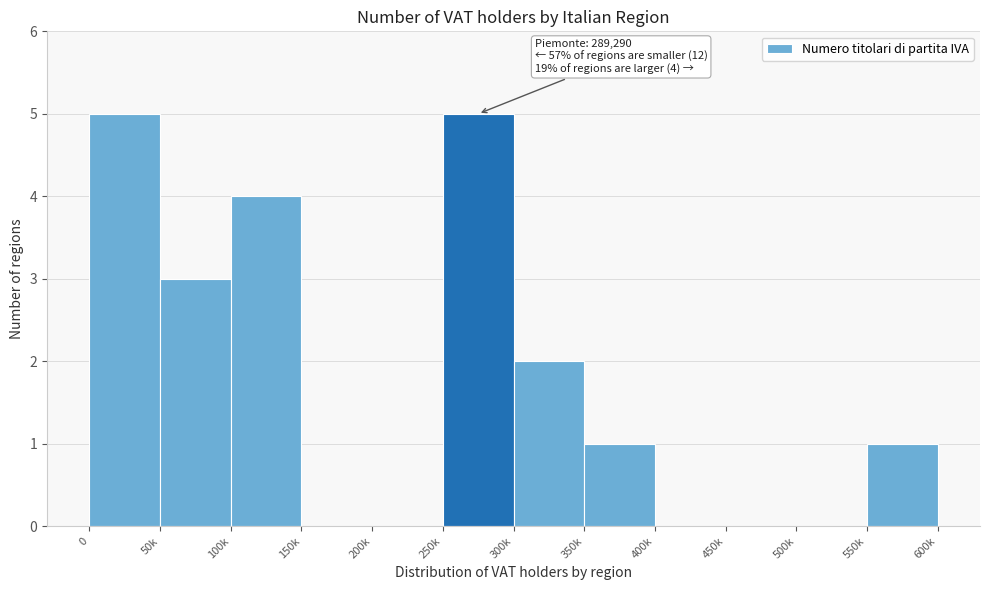

Reading left to right, extract all data points from this chart.

0=5	50k=3	100k=4	150k=0	200k=0	250k=5	300k=2	350k=1	400k=0	450k=0	500k=0	550k=1